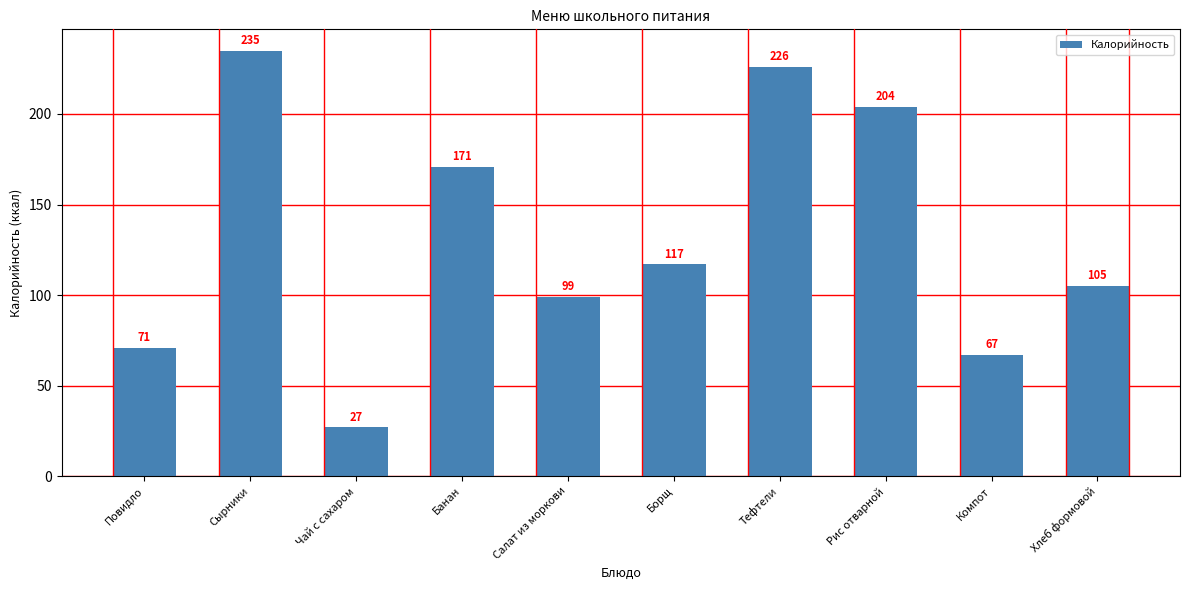

Rank the categories by value from lowest to highest.

Чай с сахаром, Компот, Повидло, Салат из моркови, Хлеб формовой, Борщ, Банан, Рис отварной, Тефтели, Сырники